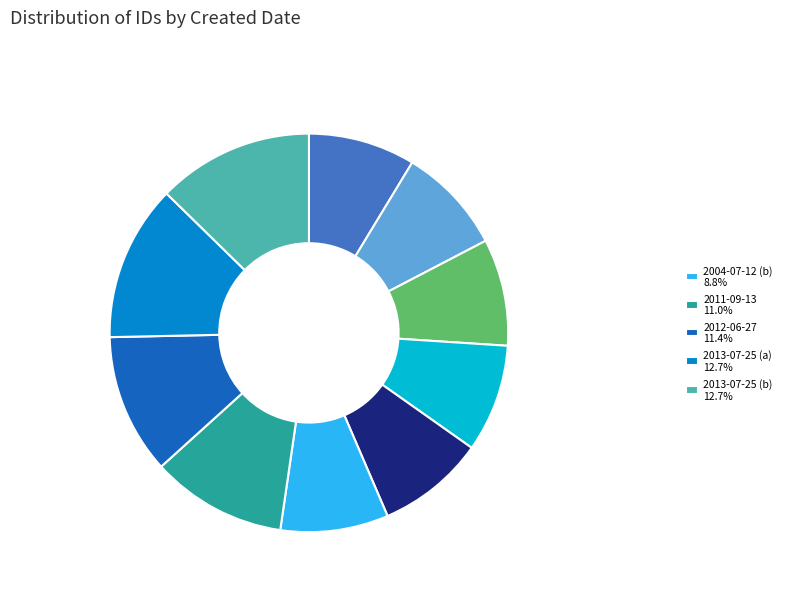

Is there a majority slice in this chart?

No